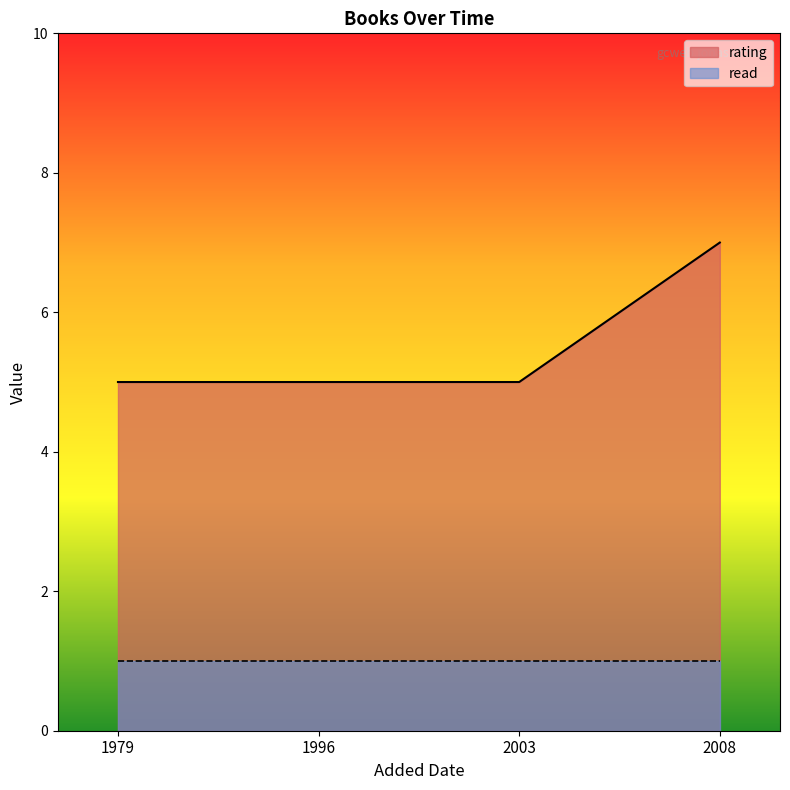

True or false: read and rating intersect in this chart.

False